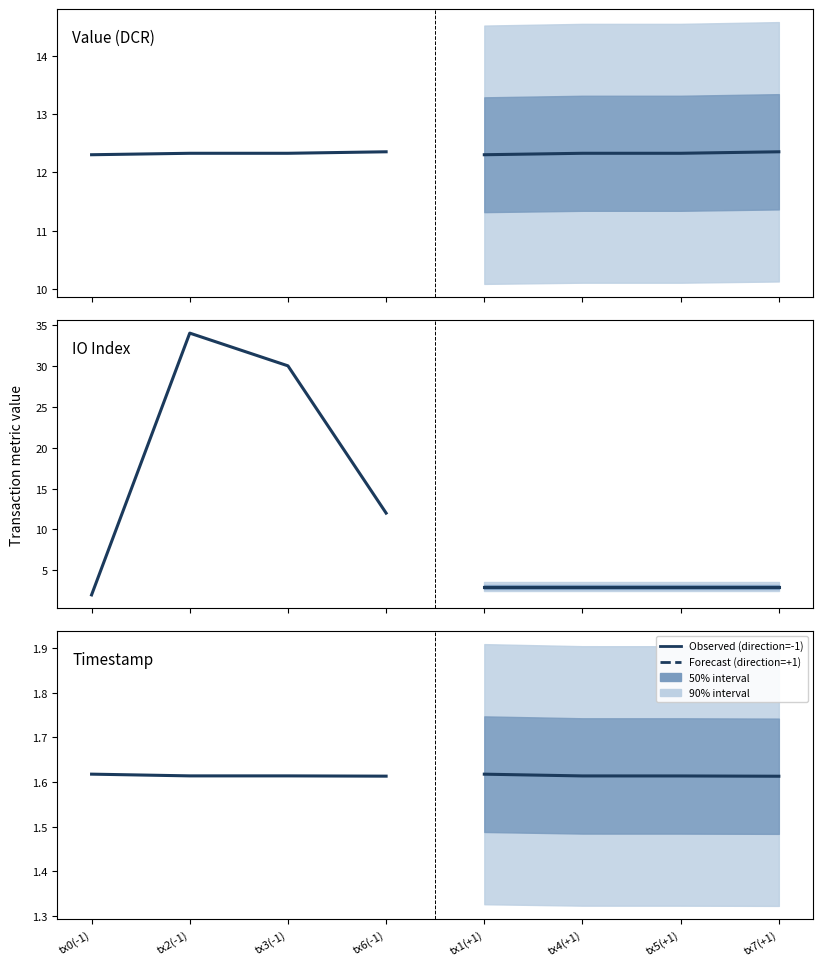

At which category does the chart reach its minimum across all series?

tx6(-1)